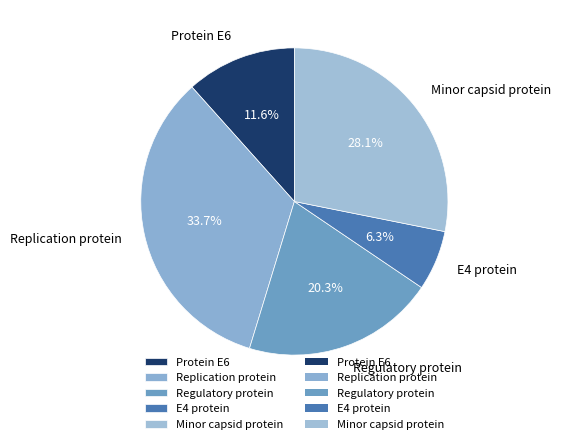

How many slices are in this pie chart?

5